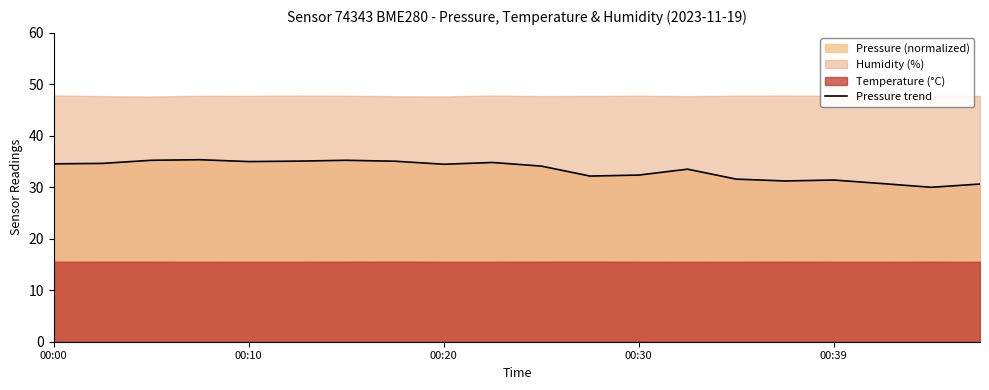

What is the difference between the maximum and minimum values?

5.4